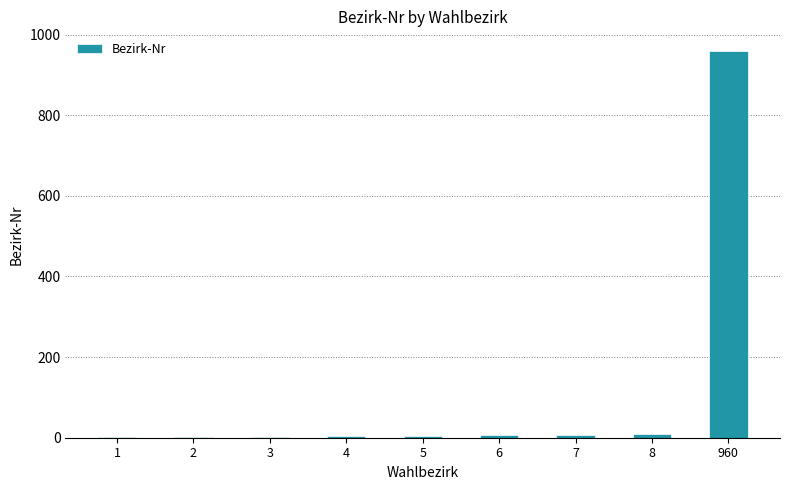

The value at 960 is 960. True or false?

True